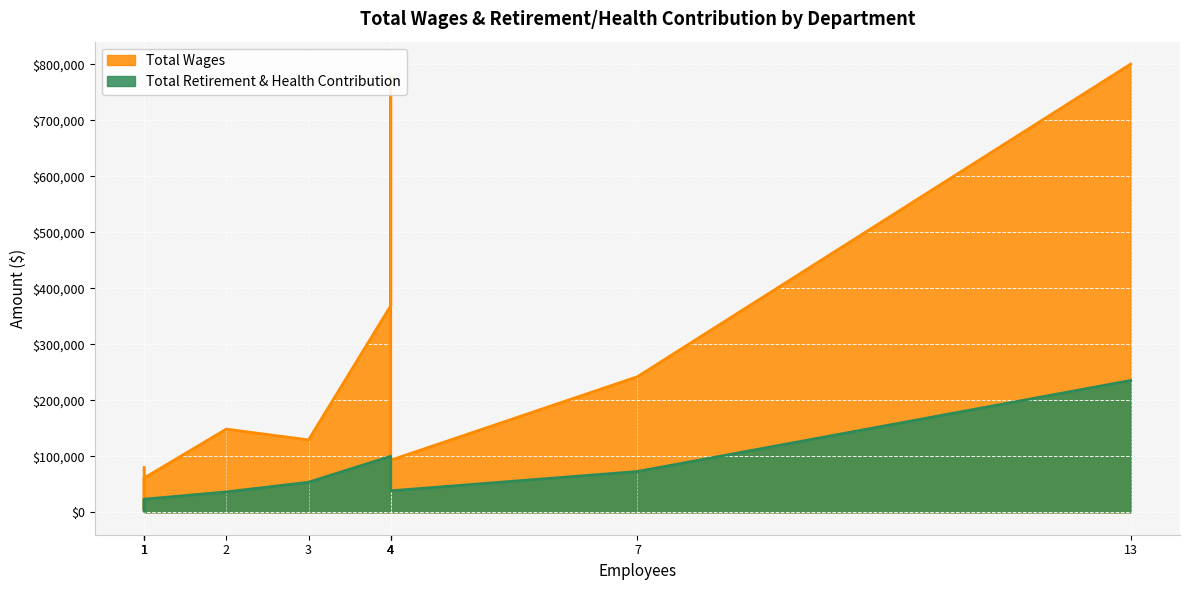

How many categories are shown in the chart?

11